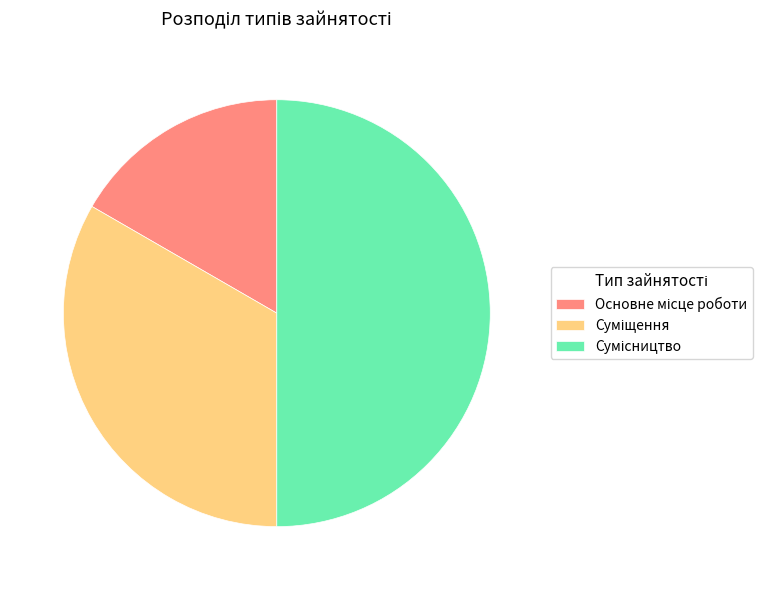

What is the smallest slice in the pie chart?

Основне місце роботи